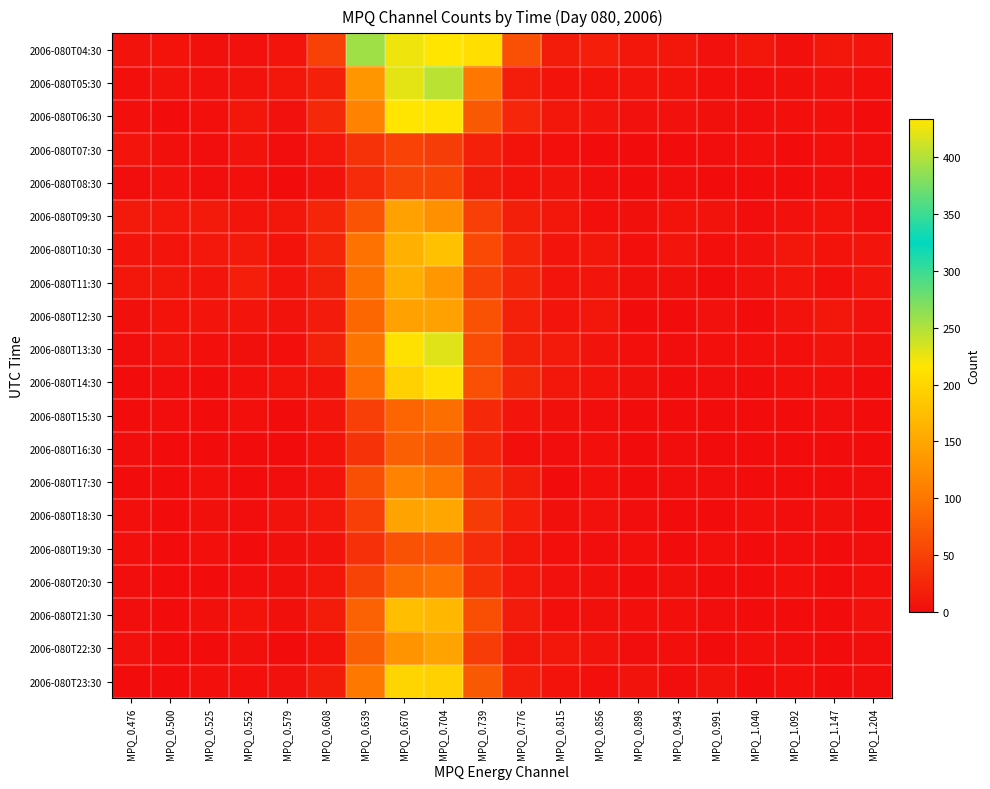

Reading right to left, what are all the values shown in this chart?

2006-080T04:30: MPQ_1.204=9	MPQ_1.147=10	MPQ_1.092=4	MPQ_1.040=10	MPQ_0.991=5	MPQ_0.943=10	MPQ_0.898=10	MPQ_0.856=17	MPQ_0.815=15	MPQ_0.776=64	MPQ_0.739=209	MPQ_0.704=433	MPQ_0.670=426	MPQ_0.639=257	MPQ_0.608=50	MPQ_0.579=8	MPQ_0.552=5	MPQ_0.525=4	MPQ_0.500=7	MPQ_0.476=6
2006-080T05:30: MPQ_1.204=3	MPQ_1.147=5	MPQ_1.092=4	MPQ_1.040=2	MPQ_0.991=3	MPQ_0.943=7	MPQ_0.898=9	MPQ_0.856=7	MPQ_0.815=7	MPQ_0.776=16	MPQ_0.739=101	MPQ_0.704=246	MPQ_0.670=228	MPQ_0.639=133	MPQ_0.608=19	MPQ_0.579=10	MPQ_0.552=6	MPQ_0.525=5	MPQ_0.500=6	MPQ_0.476=3
2006-080T06:30: MPQ_1.204=1	MPQ_1.147=3	MPQ_1.092=3	MPQ_1.040=2	MPQ_0.991=4	MPQ_0.943=5	MPQ_0.898=5	MPQ_0.856=8	MPQ_0.815=10	MPQ_0.776=25	MPQ_0.739=72	MPQ_0.704=215	MPQ_0.670=216	MPQ_0.639=111	MPQ_0.608=27	MPQ_0.579=5	MPQ_0.552=10	MPQ_0.525=3	MPQ_0.500=1	MPQ_0.476=3
2006-080T07:30: MPQ_1.204=2	MPQ_1.147=3	MPQ_1.092=1	MPQ_1.040=3	MPQ_0.991=2	MPQ_0.943=0	MPQ_0.898=0	MPQ_0.856=0	MPQ_0.815=3	MPQ_0.776=7	MPQ_0.739=19	MPQ_0.704=46	MPQ_0.670=51	MPQ_0.639=37	MPQ_0.608=11	MPQ_0.579=2	MPQ_0.552=6	MPQ_0.525=2	MPQ_0.500=4	MPQ_0.476=8
2006-080T08:30: MPQ_1.204=0	MPQ_1.147=2	MPQ_1.092=1	MPQ_1.040=1	MPQ_0.991=0	MPQ_0.943=2	MPQ_0.898=0	MPQ_0.856=2	MPQ_0.815=6	MPQ_0.776=7	MPQ_0.739=15	MPQ_0.704=54	MPQ_0.670=53	MPQ_0.639=29	MPQ_0.608=6	MPQ_0.579=1	MPQ_0.552=3	MPQ_0.525=2	MPQ_0.500=5	MPQ_0.476=2
2006-080T09:30: MPQ_1.204=2	MPQ_1.147=7	MPQ_1.092=5	MPQ_1.040=2	MPQ_0.991=6	MPQ_0.943=7	MPQ_0.898=4	MPQ_0.856=3	MPQ_0.815=10	MPQ_0.776=18	MPQ_0.739=48	MPQ_0.704=127	MPQ_0.670=144	MPQ_0.639=67	MPQ_0.608=24	MPQ_0.579=10	MPQ_0.552=8	MPQ_0.525=12	MPQ_0.500=11	MPQ_0.476=13
2006-080T10:30: MPQ_1.204=8	MPQ_1.147=7	MPQ_1.092=10	MPQ_1.040=5	MPQ_0.991=3	MPQ_0.943=8	MPQ_0.898=3	MPQ_0.856=10	MPQ_0.815=9	MPQ_0.776=24	MPQ_0.739=58	MPQ_0.704=178	MPQ_0.670=160	MPQ_0.639=96	MPQ_0.608=24	MPQ_0.579=7	MPQ_0.552=12	MPQ_0.525=11	MPQ_0.500=8	MPQ_0.476=9
2006-080T11:30: MPQ_1.204=9	MPQ_1.147=3	MPQ_1.092=9	MPQ_1.040=5	MPQ_0.991=0	MPQ_0.943=4	MPQ_0.898=4	MPQ_0.856=9	MPQ_0.815=9	MPQ_0.776=24	MPQ_0.739=50	MPQ_0.704=134	MPQ_0.670=159	MPQ_0.639=95	MPQ_0.608=20	MPQ_0.579=8	MPQ_0.552=17	MPQ_0.525=9	MPQ_0.500=10	MPQ_0.476=10
2006-080T12:30: MPQ_1.204=5	MPQ_1.147=10	MPQ_1.092=6	MPQ_1.040=1	MPQ_0.991=5	MPQ_0.943=1	MPQ_0.898=1	MPQ_0.856=10	MPQ_0.815=8	MPQ_0.776=19	MPQ_0.739=66	MPQ_0.704=144	MPQ_0.670=144	MPQ_0.639=86	MPQ_0.608=14	MPQ_0.579=6	MPQ_0.552=9	MPQ_0.525=8	MPQ_0.500=7	MPQ_0.476=4
2006-080T13:30: MPQ_1.204=4	MPQ_1.147=6	MPQ_1.092=3	MPQ_1.040=3	MPQ_0.991=3	MPQ_0.943=2	MPQ_0.898=3	MPQ_0.856=6	MPQ_0.815=12	MPQ_0.776=20	MPQ_0.739=61	MPQ_0.704=230	MPQ_0.670=212	MPQ_0.639=98	MPQ_0.608=20	MPQ_0.579=3	MPQ_0.552=4	MPQ_0.525=3	MPQ_0.500=6	MPQ_0.476=2
2006-080T14:30: MPQ_1.204=1	MPQ_1.147=3	MPQ_1.092=3	MPQ_1.040=1	MPQ_0.991=2	MPQ_0.943=1	MPQ_0.898=4	MPQ_0.856=7	MPQ_0.815=10	MPQ_0.776=26	MPQ_0.739=64	MPQ_0.704=211	MPQ_0.670=196	MPQ_0.639=92	MPQ_0.608=9	MPQ_0.579=7	MPQ_0.552=3	MPQ_0.525=1	MPQ_0.500=2	MPQ_0.476=1
2006-080T15:30: MPQ_1.204=0	MPQ_1.147=2	MPQ_1.092=1	MPQ_1.040=1	MPQ_0.991=1	MPQ_0.943=0	MPQ_0.898=0	MPQ_0.856=2	MPQ_0.815=4	MPQ_0.776=9	MPQ_0.739=27	MPQ_0.704=93	MPQ_0.670=84	MPQ_0.639=49	MPQ_0.608=8	MPQ_0.579=1	MPQ_0.552=3	MPQ_0.525=0	MPQ_0.500=2	MPQ_0.476=0
2006-080T16:30: MPQ_1.204=1	MPQ_1.147=0	MPQ_1.092=1	MPQ_1.040=0	MPQ_0.991=1	MPQ_0.943=2	MPQ_0.898=0	MPQ_0.856=3	MPQ_0.815=2	MPQ_0.776=3	MPQ_0.739=24	MPQ_0.704=73	MPQ_0.670=78	MPQ_0.639=36	MPQ_0.608=7	MPQ_0.579=1	MPQ_0.552=0	MPQ_0.525=0	MPQ_0.500=0	MPQ_0.476=2
2006-080T17:30: MPQ_1.204=2	MPQ_1.147=0	MPQ_1.092=1	MPQ_1.040=1	MPQ_0.991=2	MPQ_0.943=2	MPQ_0.898=1	MPQ_0.856=3	MPQ_0.815=1	MPQ_0.776=15	MPQ_0.739=36	MPQ_0.704=100	MPQ_0.670=111	MPQ_0.639=63	MPQ_0.608=8	MPQ_0.579=2	MPQ_0.552=1	MPQ_0.525=3	MPQ_0.500=1	MPQ_0.476=1
2006-080T18:30: MPQ_1.204=1	MPQ_1.147=4	MPQ_1.092=2	MPQ_1.040=3	MPQ_0.991=1	MPQ_0.943=1	MPQ_0.898=2	MPQ_0.856=5	MPQ_0.815=4	MPQ_0.776=17	MPQ_0.739=44	MPQ_0.704=150	MPQ_0.670=147	MPQ_0.639=49	MPQ_0.608=11	MPQ_0.579=6	MPQ_0.552=2	MPQ_0.525=4	MPQ_0.500=0	MPQ_0.476=3
2006-080T19:30: MPQ_1.204=2	MPQ_1.147=1	MPQ_1.092=2	MPQ_1.040=1	MPQ_0.991=3	MPQ_0.943=1	MPQ_0.898=3	MPQ_0.856=2	MPQ_0.815=3	MPQ_0.776=10	MPQ_0.739=29	MPQ_0.704=67	MPQ_0.670=66	MPQ_0.639=34	MPQ_0.608=6	MPQ_0.579=4	MPQ_0.552=0	MPQ_0.525=3	MPQ_0.500=1	MPQ_0.476=3
2006-080T20:30: MPQ_1.204=3	MPQ_1.147=1	MPQ_1.092=3	MPQ_1.040=0	MPQ_0.991=1	MPQ_0.943=4	MPQ_0.898=0	MPQ_0.856=4	MPQ_0.815=5	MPQ_0.776=11	MPQ_0.739=35	MPQ_0.704=96	MPQ_0.670=89	MPQ_0.639=52	MPQ_0.608=10	MPQ_0.579=4	MPQ_0.552=2	MPQ_0.525=1	MPQ_0.500=1	MPQ_0.476=2
2006-080T21:30: MPQ_1.204=5	MPQ_1.147=1	MPQ_1.092=1	MPQ_1.040=1	MPQ_0.991=2	MPQ_0.943=3	MPQ_0.898=3	MPQ_0.856=4	MPQ_0.815=3	MPQ_0.776=14	MPQ_0.739=63	MPQ_0.704=168	MPQ_0.670=176	MPQ_0.639=81	MPQ_0.608=15	MPQ_0.579=4	MPQ_0.552=7	MPQ_0.525=4	MPQ_0.500=1	MPQ_0.476=2
2006-080T22:30: MPQ_1.204=2	MPQ_1.147=1	MPQ_1.092=2	MPQ_1.040=3	MPQ_0.991=0	MPQ_0.943=3	MPQ_0.898=2	MPQ_0.856=6	MPQ_0.815=10	MPQ_0.776=10	MPQ_0.739=45	MPQ_0.704=147	MPQ_0.670=131	MPQ_0.639=78	MPQ_0.608=7	MPQ_0.579=1	MPQ_0.552=4	MPQ_0.525=1	MPQ_0.500=0	MPQ_0.476=5
2006-080T23:30: MPQ_1.204=2	MPQ_1.147=1	MPQ_1.092=3	MPQ_1.040=0	MPQ_0.991=6	MPQ_0.943=2	MPQ_0.898=6	MPQ_0.856=3	MPQ_0.815=7	MPQ_0.776=16	MPQ_0.739=73	MPQ_0.704=196	MPQ_0.670=200	MPQ_0.639=102	MPQ_0.608=15	MPQ_0.579=5	MPQ_0.552=3	MPQ_0.525=3	MPQ_0.500=1	MPQ_0.476=0